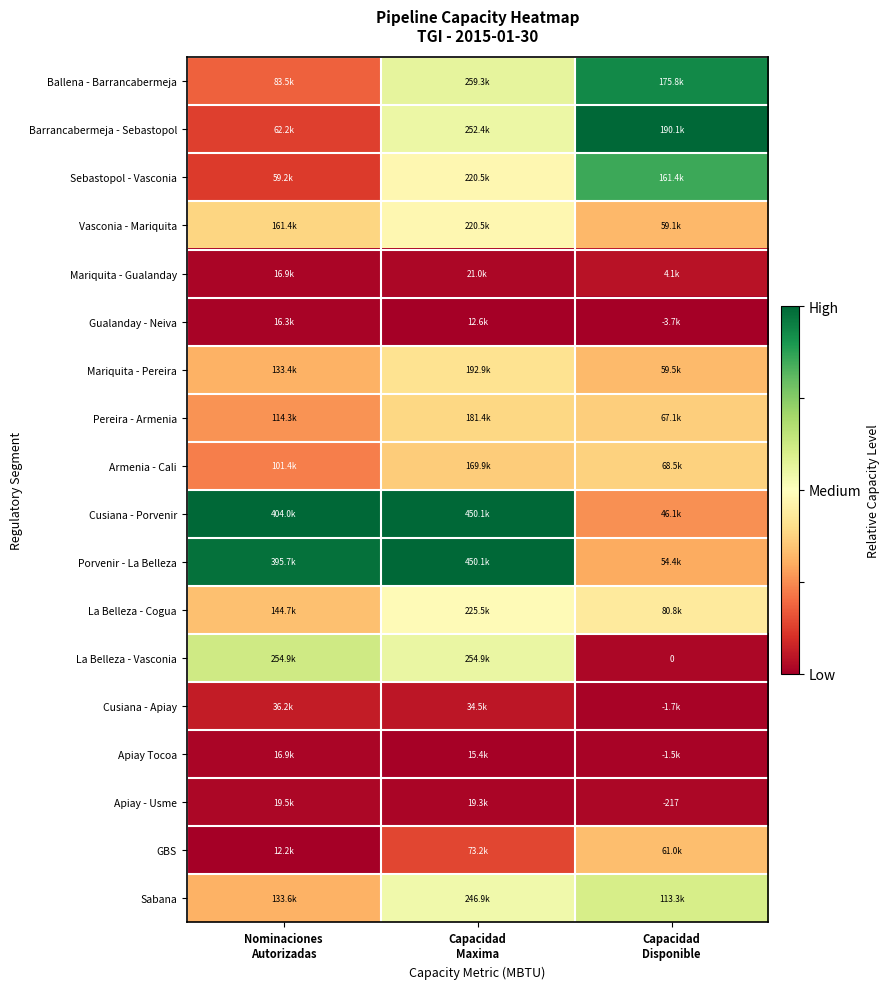

The Cusiana - Porvenir series shows 1.6 at Capacidad Maxima. True or false?

False